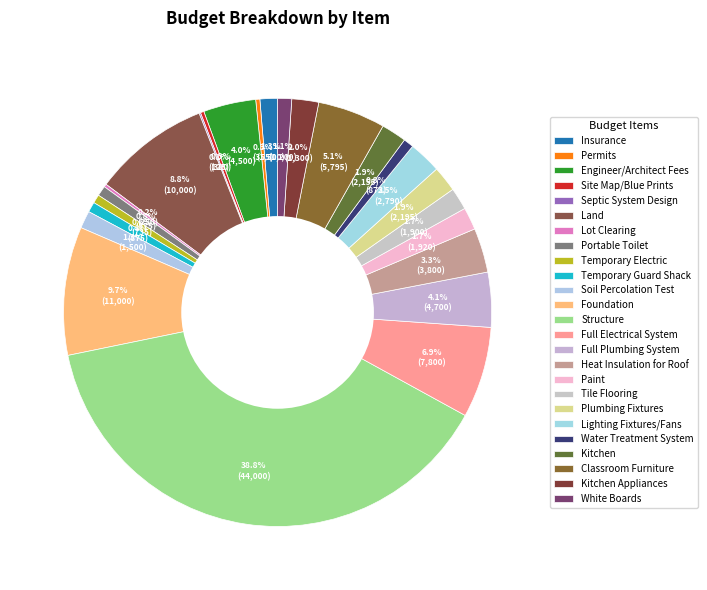

What percentage is NOT represented by Soil Percolation Test?

98.7%